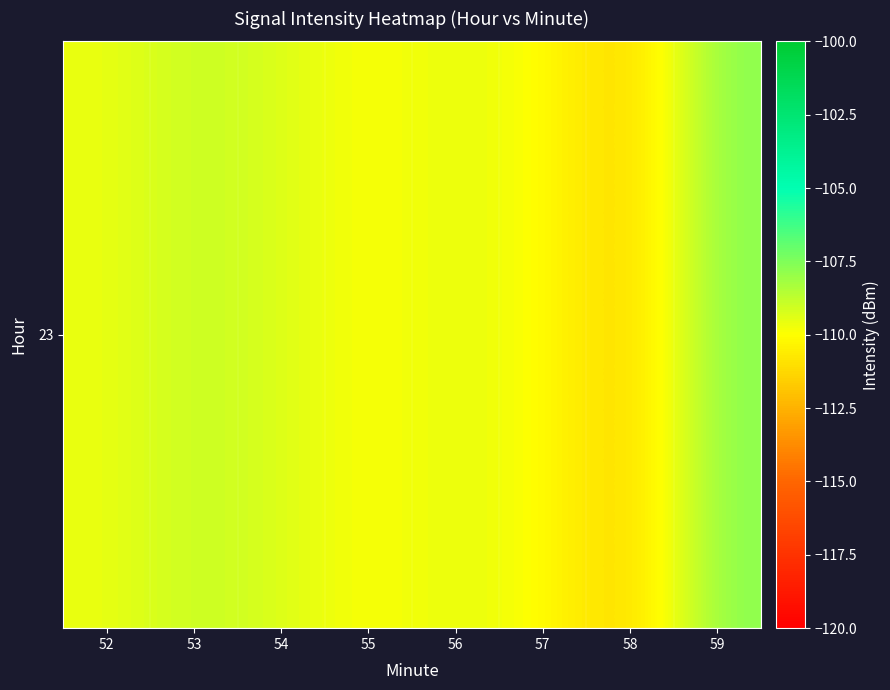

Reading right to left, list all the values displayed in this chart.

59=-107.7	58=-111.6	57=-109.9	56=-109.5	55=-110.0	54=-109.3	53=-108.9	52=-109.6